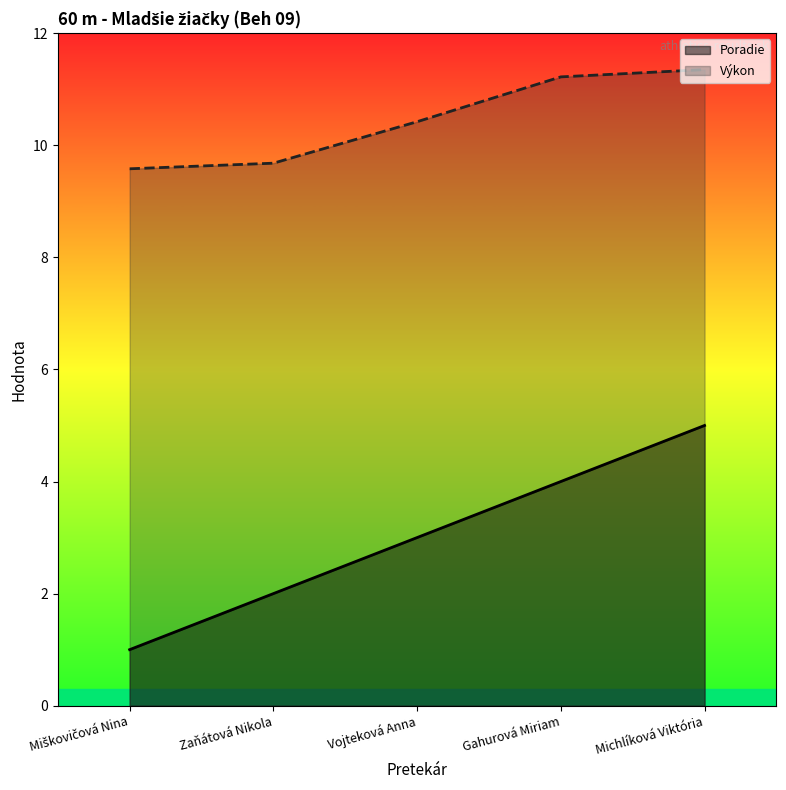

Count the Výkon values in the range 9 to 11.

3